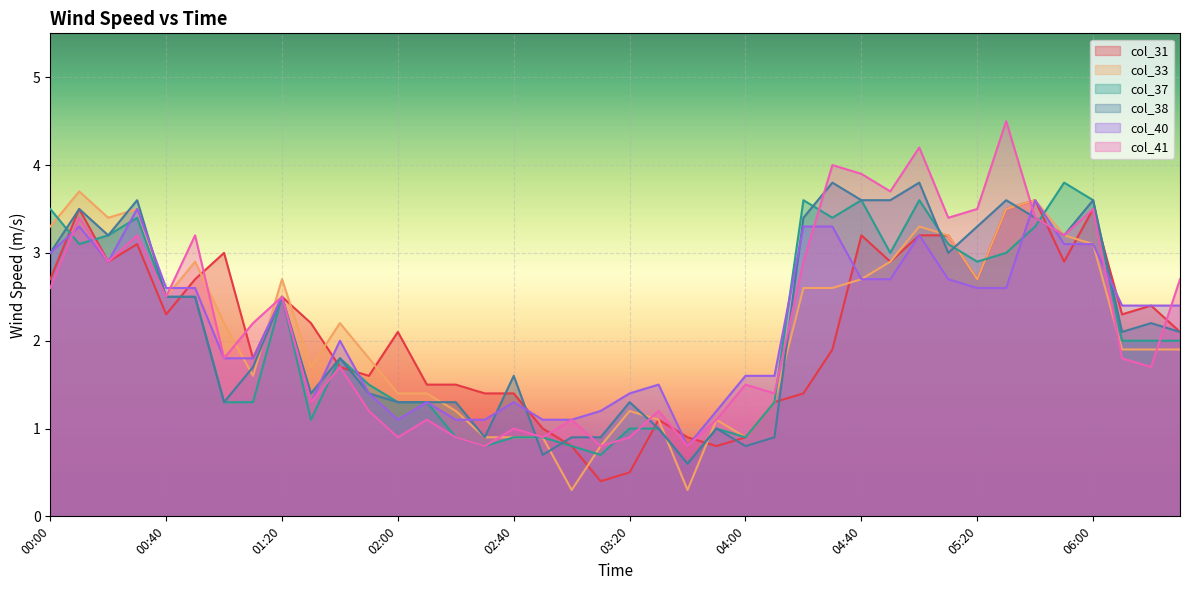

Reading right to left, transcribe all the data shown in this chart.

col_31: 06:30=2.1	06:20=2.4	06:10=2.3	06:00=3.5	05:50=2.9	05:40=3.6	05:30=3.5	05:20=2.7	05:10=3.2	05:00=3.2	04:50=2.9	04:40=3.2	04:30=1.9	04:20=1.4	04:10=1.3	04:00=0.9	03:50=0.8	03:40=0.9	03:30=1.1	03:20=0.5	03:10=0.4	03:00=0.8	02:50=1.0	02:40=1.4	02:30=1.4	02:20=1.5	02:10=1.5	02:00=2.1	01:50=1.6	01:40=1.7	01:30=2.2	01:20=2.5	01:10=1.8	01:00=3.0	00:50=2.7	00:40=2.3	00:30=3.1	00:20=2.9	00:10=3.5	00:00=2.7
col_33: 06:30=1.9	06:20=1.9	06:10=1.9	06:00=3.1	05:50=3.2	05:40=3.6	05:30=3.5	05:20=2.7	05:10=3.2	05:00=3.3	04:50=2.9	04:40=2.7	04:30=2.6	04:20=2.6	04:10=1.3	04:00=0.9	03:50=1.1	03:40=0.3	03:30=1.1	03:20=1.2	03:10=0.8	03:00=0.3	02:50=0.9	02:40=0.9	02:30=0.9	02:20=1.2	02:10=1.4	02:00=1.4	01:50=1.8	01:40=2.2	01:30=1.7	01:20=2.7	01:10=1.6	01:00=2.2	00:50=2.9	00:40=2.5	00:30=3.5	00:20=3.4	00:10=3.7	00:00=3.3
col_37: 06:30=2.0	06:20=2.0	06:10=2.0	06:00=3.6	05:50=3.8	05:40=3.3	05:30=3.0	05:20=2.9	05:10=3.1	05:00=3.6	04:50=3.0	04:40=3.6	04:30=3.4	04:20=3.6	04:10=1.3	04:00=0.9	03:50=1.0	03:40=0.6	03:30=1.0	03:20=1.0	03:10=0.7	03:00=0.8	02:50=0.9	02:40=0.9	02:30=0.8	02:20=0.9	02:10=1.3	02:00=1.3	01:50=1.5	01:40=1.8	01:30=1.1	01:20=2.5	01:10=1.3	01:00=1.3	00:50=2.5	00:40=2.5	00:30=3.4	00:20=3.2	00:10=3.1	00:00=3.5
col_38: 06:30=2.1	06:20=2.2	06:10=2.1	06:00=3.6	05:50=3.2	05:40=3.4	05:30=3.6	05:20=3.3	05:10=3.0	05:00=3.8	04:50=3.6	04:40=3.6	04:30=3.8	04:20=3.4	04:10=0.9	04:00=0.8	03:50=1.0	03:40=0.6	03:30=1.0	03:20=1.3	03:10=0.9	03:00=0.9	02:50=0.7	02:40=1.6	02:30=0.9	02:20=1.3	02:10=1.3	02:00=1.3	01:50=1.4	01:40=1.8	01:30=1.4	01:20=2.5	01:10=1.7	01:00=1.3	00:50=2.5	00:40=2.5	00:30=3.6	00:20=3.2	00:10=3.5	00:00=3.0
col_40: 06:30=2.4	06:20=2.4	06:10=2.4	06:00=3.1	05:50=3.1	05:40=3.6	05:30=2.6	05:20=2.6	05:10=2.7	05:00=3.2	04:50=2.7	04:40=2.7	04:30=3.3	04:20=3.3	04:10=1.6	04:00=1.6	03:50=1.2	03:40=0.8	03:30=1.5	03:20=1.4	03:10=1.2	03:00=1.1	02:50=1.1	02:40=1.3	02:30=1.1	02:20=1.1	02:10=1.3	02:00=1.1	01:50=1.4	01:40=2.0	01:30=1.3	01:20=2.5	01:10=1.8	01:00=1.8	00:50=2.6	00:40=2.6	00:30=3.5	00:20=2.9	00:10=3.3	00:00=3.0
col_41: 06:30=2.7	06:20=1.7	06:10=1.8	06:00=3.5	05:50=3.2	05:40=3.4	05:30=4.5	05:20=3.5	05:10=3.4	05:00=4.2	04:50=3.7	04:40=3.9	04:30=4.0	04:20=2.9	04:10=1.4	04:00=1.5	03:50=1.1	03:40=0.8	03:30=1.2	03:20=0.9	03:10=0.8	03:00=1.1	02:50=0.9	02:40=1.0	02:30=0.8	02:20=0.9	02:10=1.1	02:00=0.9	01:50=1.2	01:40=1.7	01:30=1.3	01:20=2.5	01:10=2.2	01:00=1.8	00:50=3.2	00:40=2.5	00:30=3.2	00:20=2.9	00:10=3.4	00:00=2.6